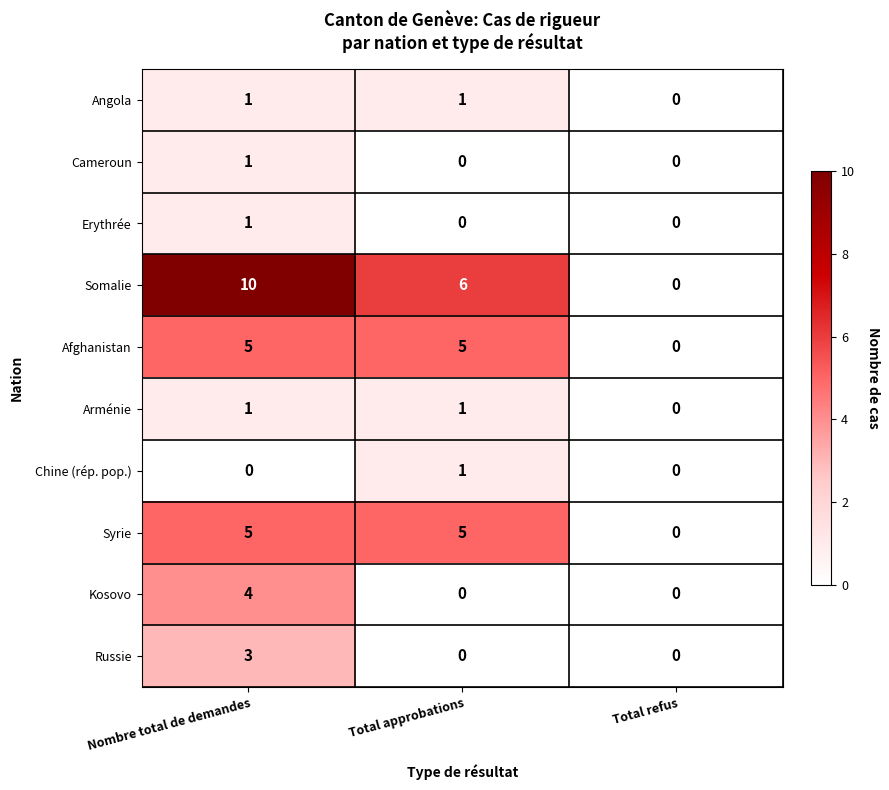

At which label is Angola closest to 0?

Total refus